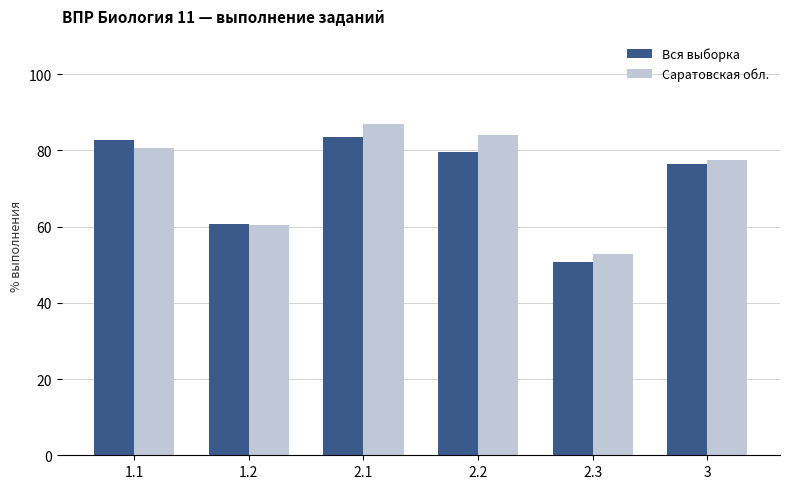

Which category has the lowest value across all series?

2.3